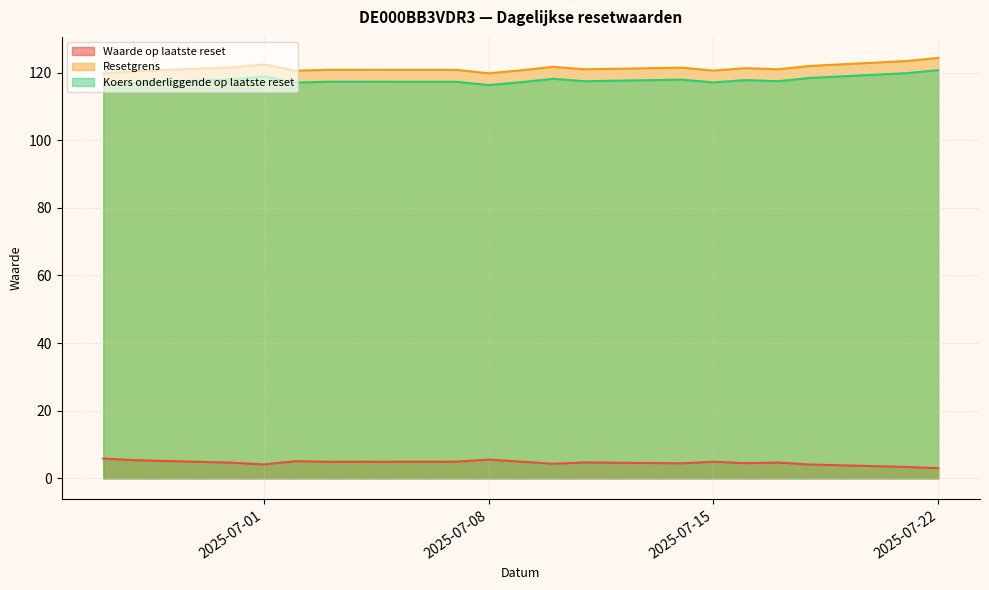

Reading left to right, transcribe all the data shown in this chart.

Waarde op laatste reset: 2025-06-26=5.8	2025-06-27=5.3	2025-06-30=4.6	2025-07-01=4.1	2025-07-02=5.0	2025-07-03=4.9	2025-07-07=4.9	2025-07-08=5.5	2025-07-09=4.9	2025-07-10=4.3	2025-07-11=4.7	2025-07-14=4.4	2025-07-15=4.9	2025-07-16=4.5	2025-07-17=4.7	2025-07-18=4.1	2025-07-21=3.4	2025-07-22=3.0
Resetgrens: 2025-06-26=119.7	2025-06-27=120.4	2025-06-30=121.5	2025-07-01=122.4	2025-07-02=120.6	2025-07-03=120.8	2025-07-07=120.8	2025-07-08=119.8	2025-07-09=120.7	2025-07-10=121.7	2025-07-11=121.0	2025-07-14=121.5	2025-07-15=120.6	2025-07-16=121.3	2025-07-17=121.0	2025-07-18=122.0	2025-07-21=123.4	2025-07-22=124.4
Koers onderliggende op laatste reset: 2025-06-26=116.2	2025-06-27=116.9	2025-06-30=118.0	2025-07-01=118.9	2025-07-02=117.1	2025-07-03=117.3	2025-07-07=117.3	2025-07-08=116.3	2025-07-09=117.2	2025-07-10=118.2	2025-07-11=117.5	2025-07-14=117.9	2025-07-15=117.1	2025-07-16=117.8	2025-07-17=117.5	2025-07-18=118.4	2025-07-21=119.8	2025-07-22=120.7